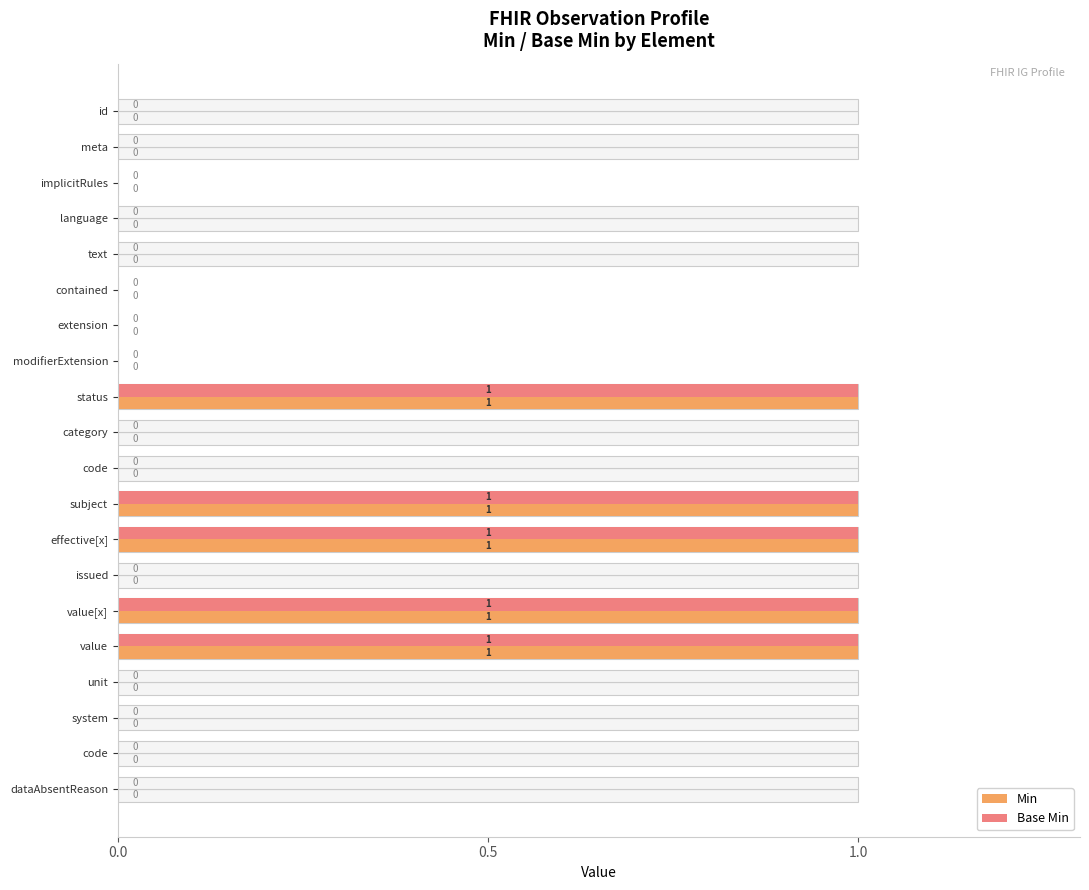

How many values in Base Min are above zero?

5